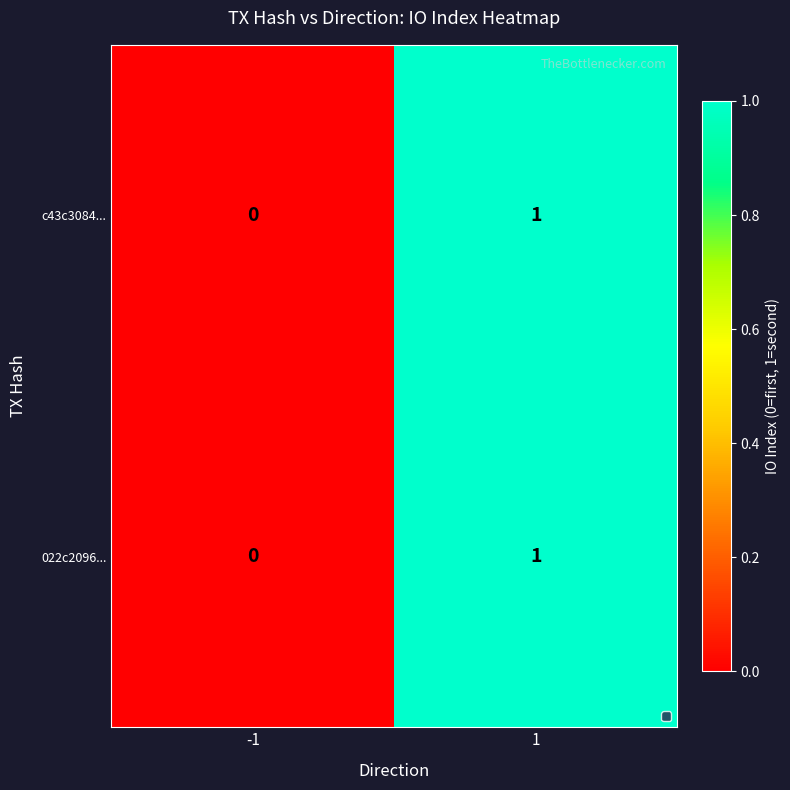

True or false: 022c2096... has a value of 0 at -1.

True